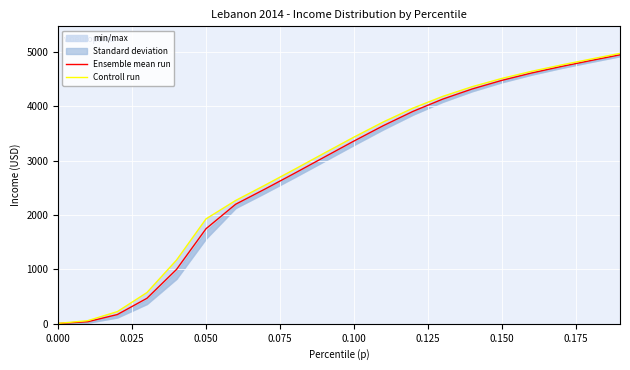

True or false: Ensemble mean run and Controll run intersect in this chart.

False